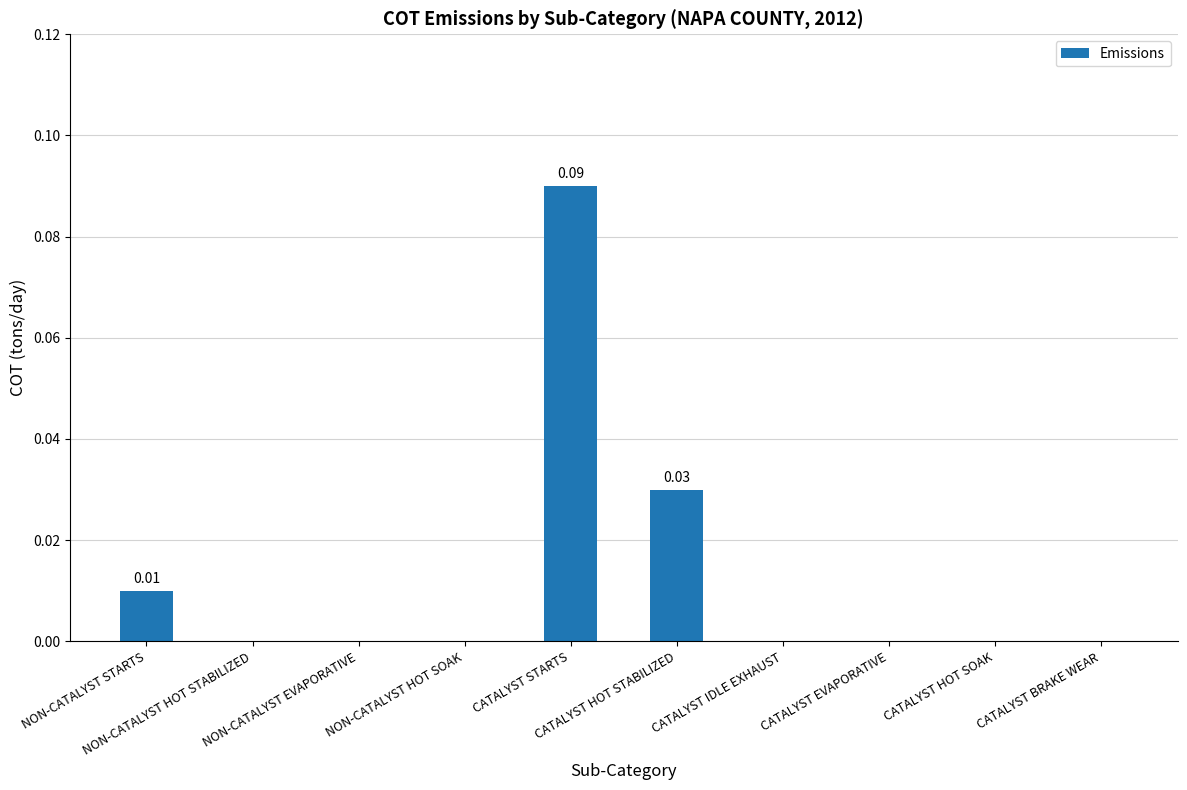

Which label corresponds to the largest value in the chart?

CATALYST STARTS